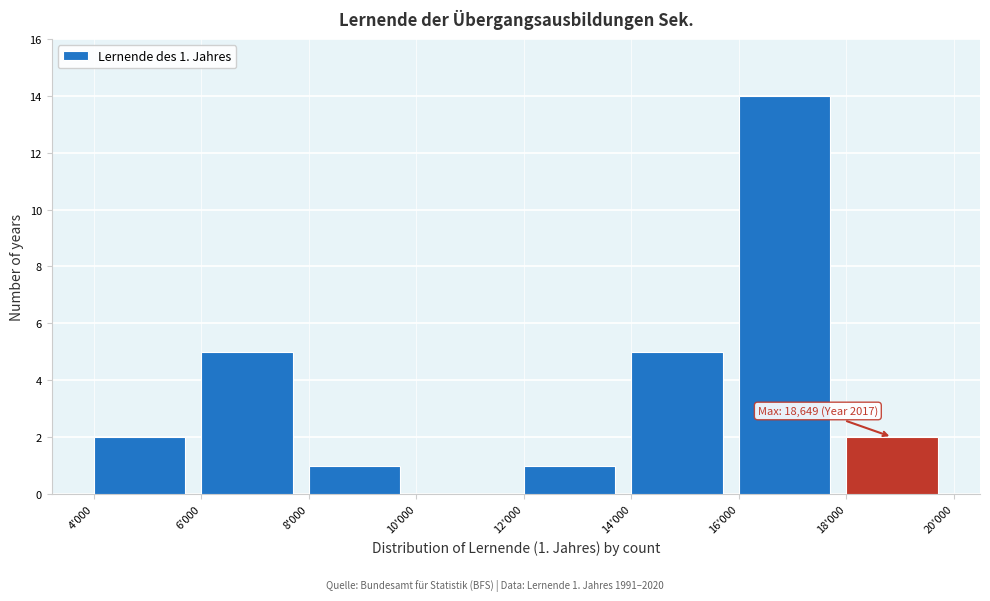

Reading left to right, extract all data points from this chart.

4'000=2	6'000=5	8'000=1	10'000=0	12'000=1	14'000=5	16'000=14	18'000=2